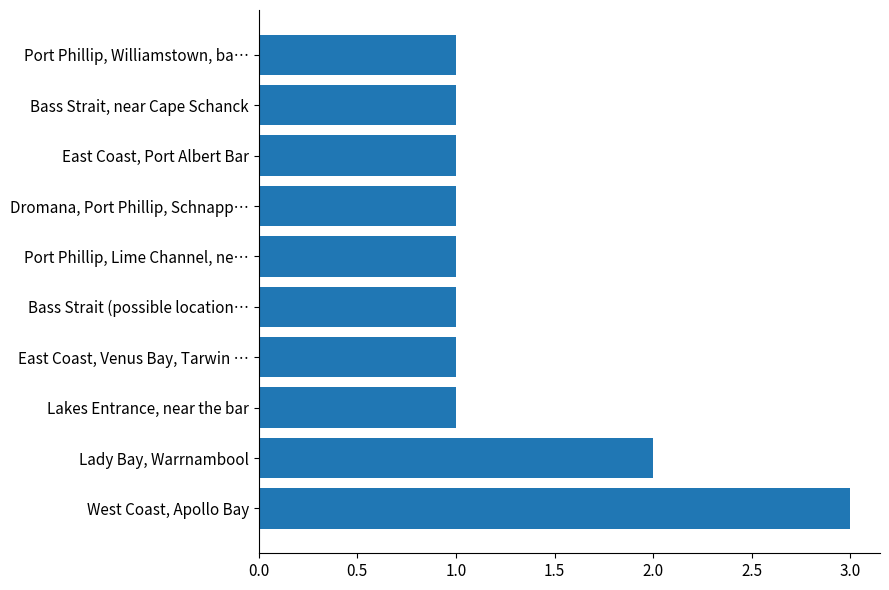

True or false: the data shows 2 at Lady Bay, Warrnambool.

True